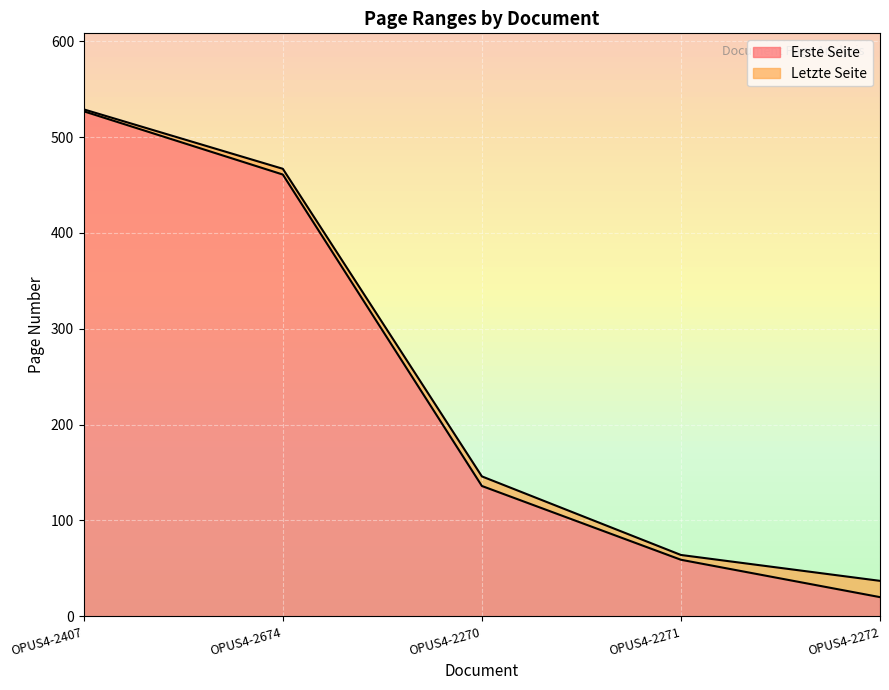

Which category has the lowest value in the Erste Seite series?

OPUS4-2272